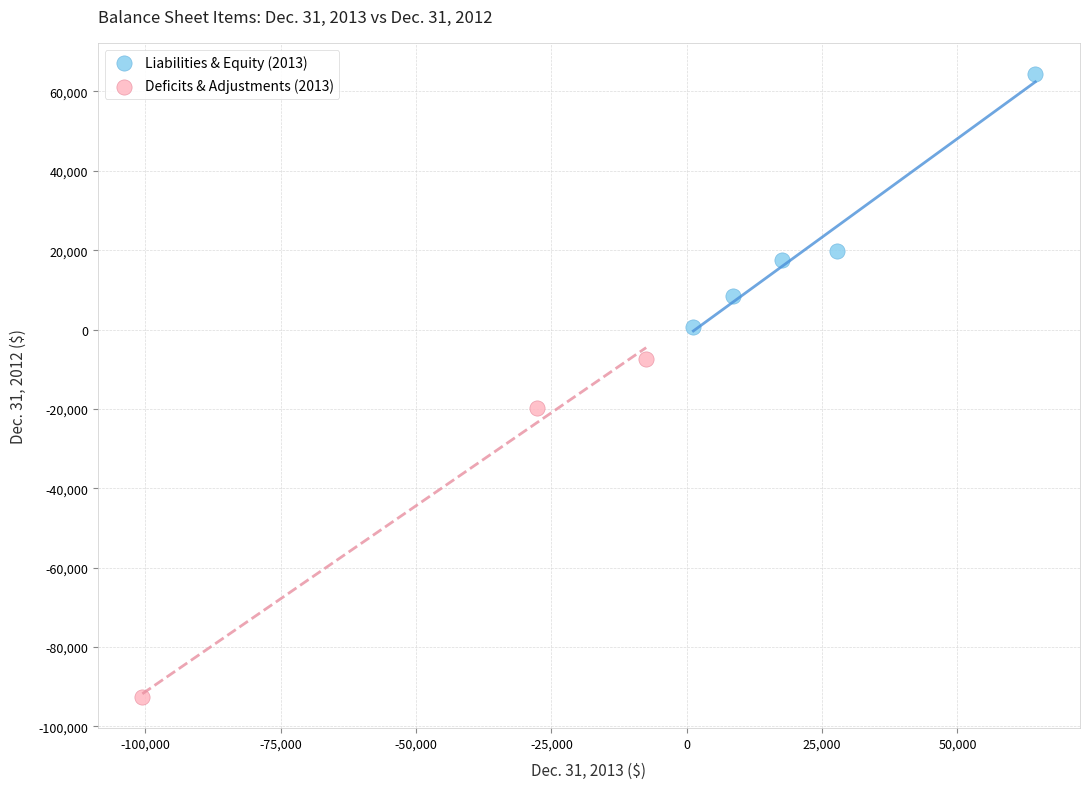

Which series contains the highest Y value?

Liabilities & Equity (2013)